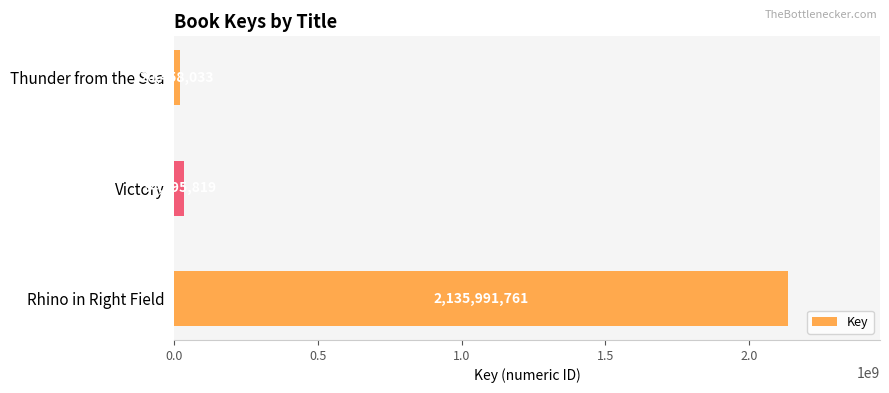

Rank the categories by value from highest to lowest.

Rhino in Right Field, Victory, Thunder from the Sea